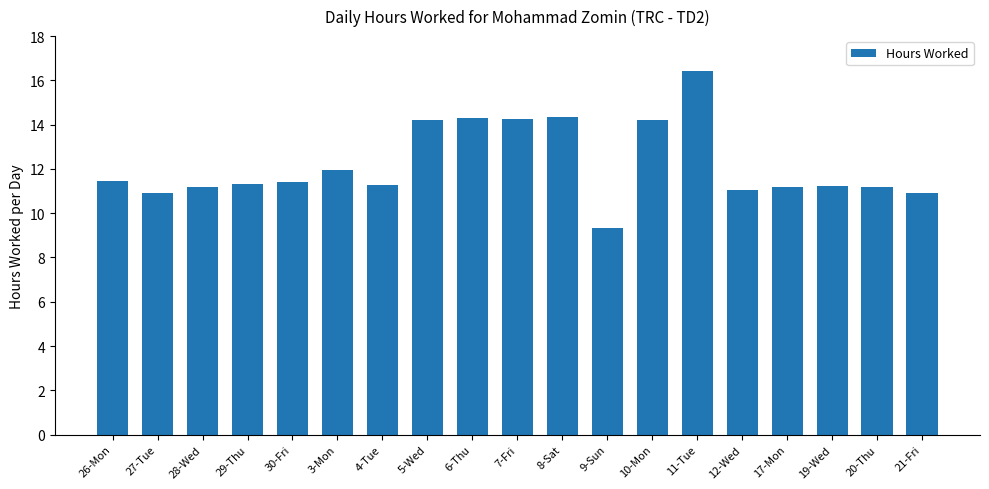

What value does the data have at 12-Wed?

11.1